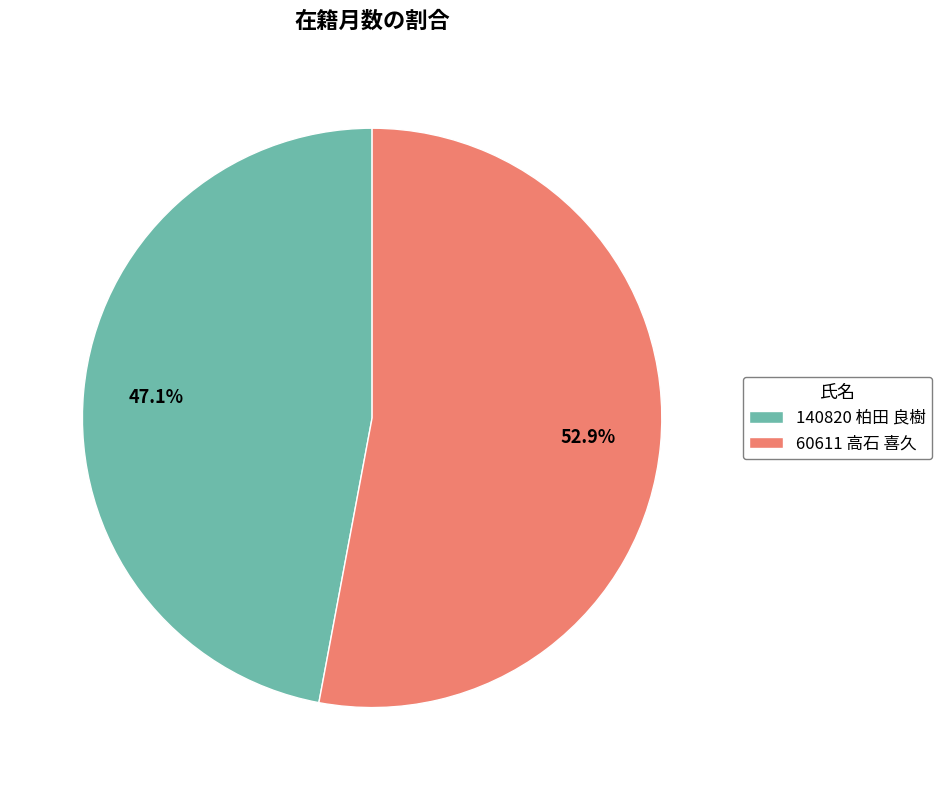

Which slice represents more than half of the pie?

60611 高石 喜久